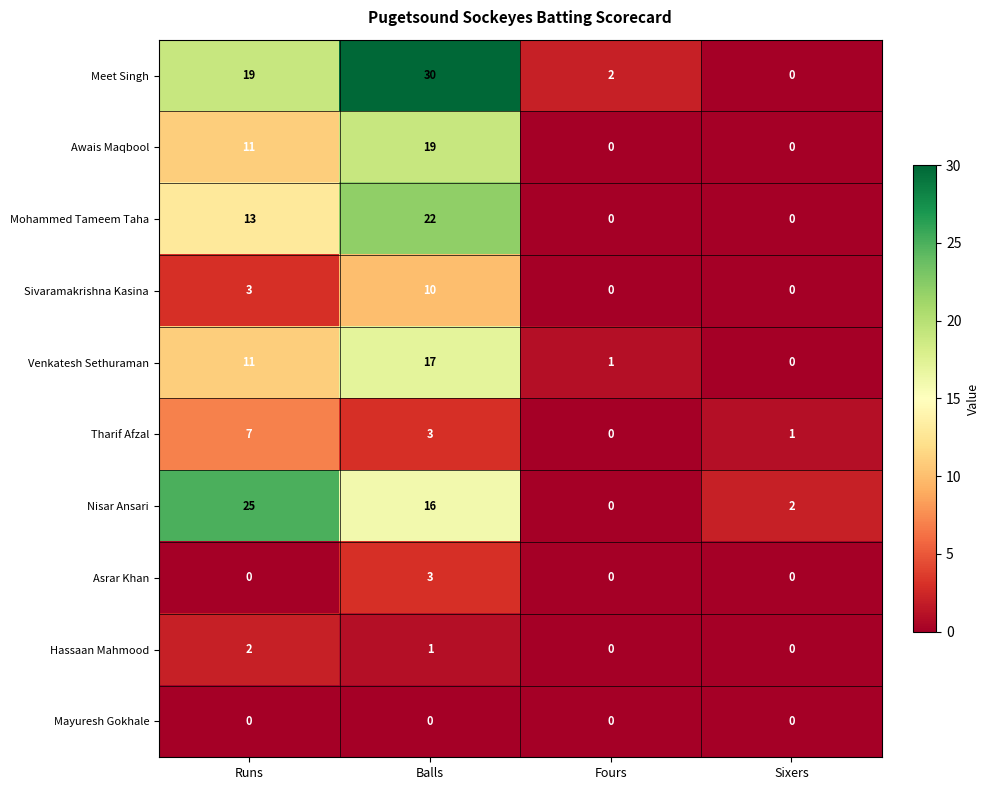

At how many categories does at least one series exceed 16?

2